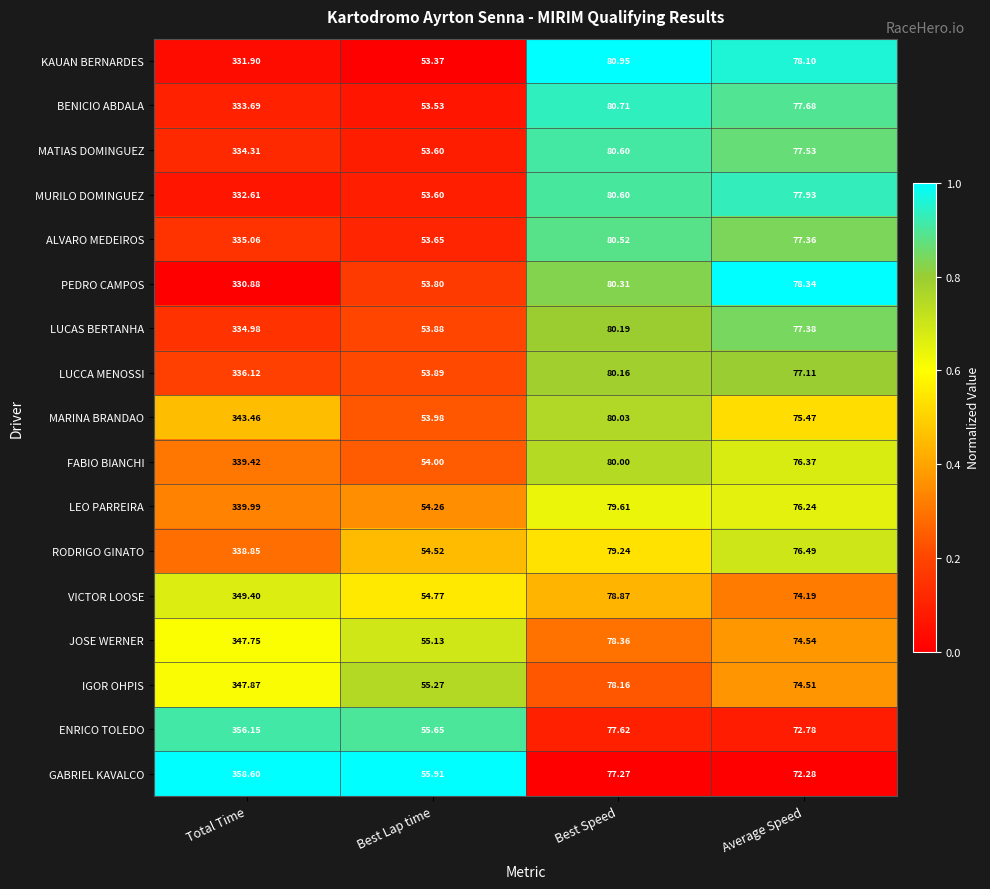

Rank the series at Average Speed from lowest to highest value.

GABRIEL KAVALCO, ENRICO TOLEDO, VICTOR LOOSE, IGOR OHPIS, JOSE WERNER, MARINA BRANDAO, LEO PARREIRA, FABIO BIANCHI, RODRIGO GINATO, LUCCA MENOSSI, ALVARO MEDEIROS, LUCAS BERTANHA, MATIAS DOMINGUEZ, BENICIO ABDALA, MURILO DOMINGUEZ, KAUAN BERNARDES, PEDRO CAMPOS